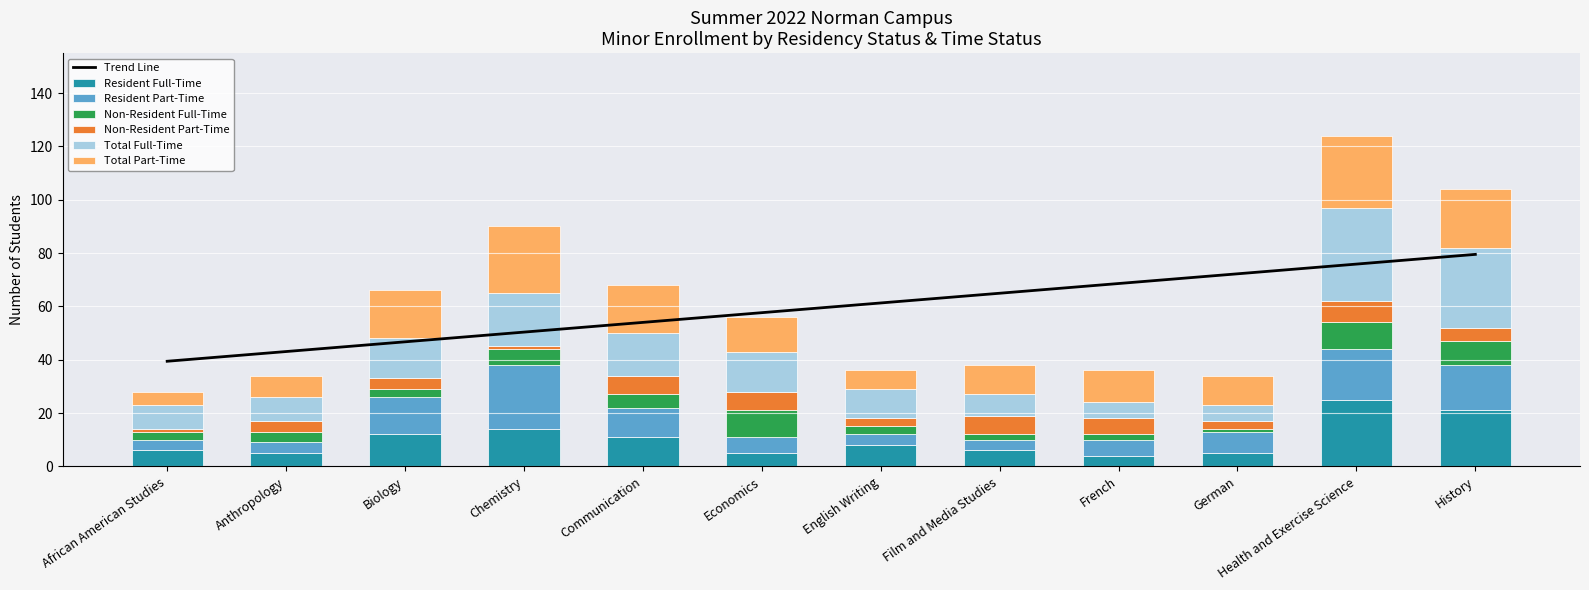

What is the minimum value for Resident Full-Time?

4